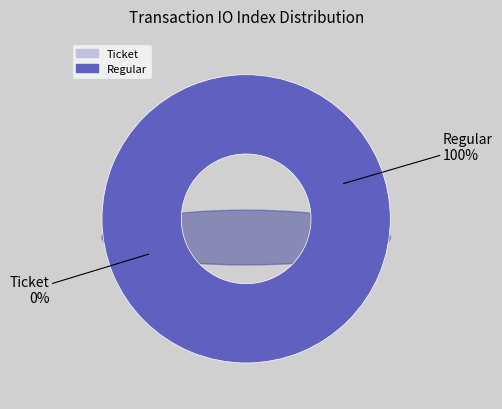

Which slice is the smallest?

Ticket